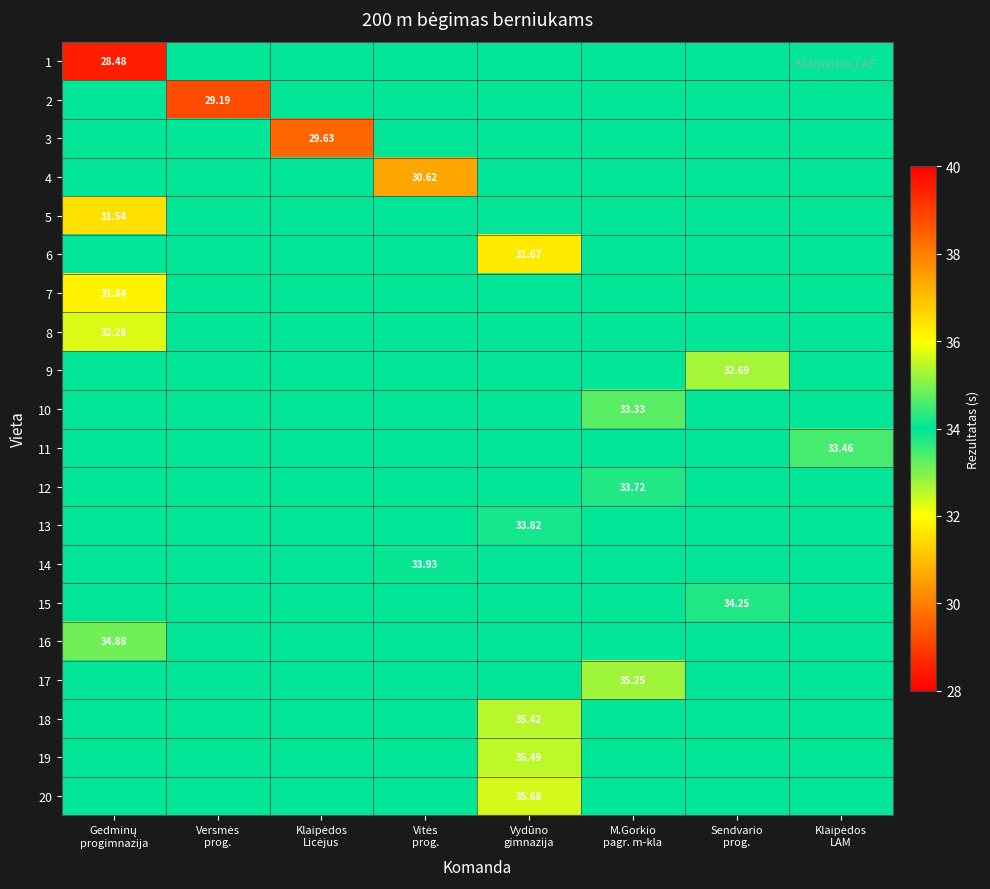

At how many categories does at least one series exceed 29?

8